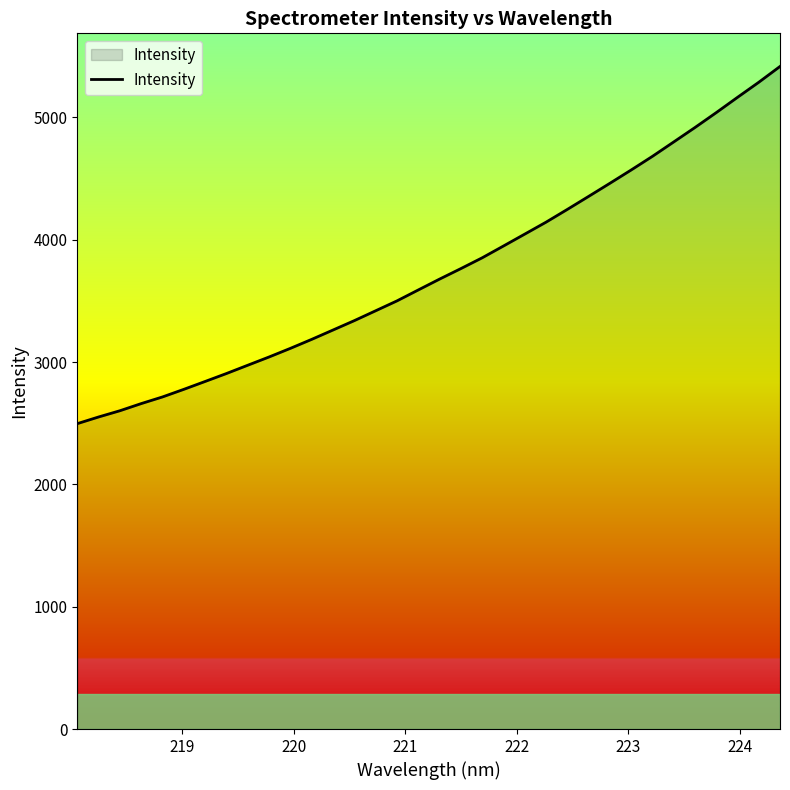

What is the smallest value displayed?

2496.2